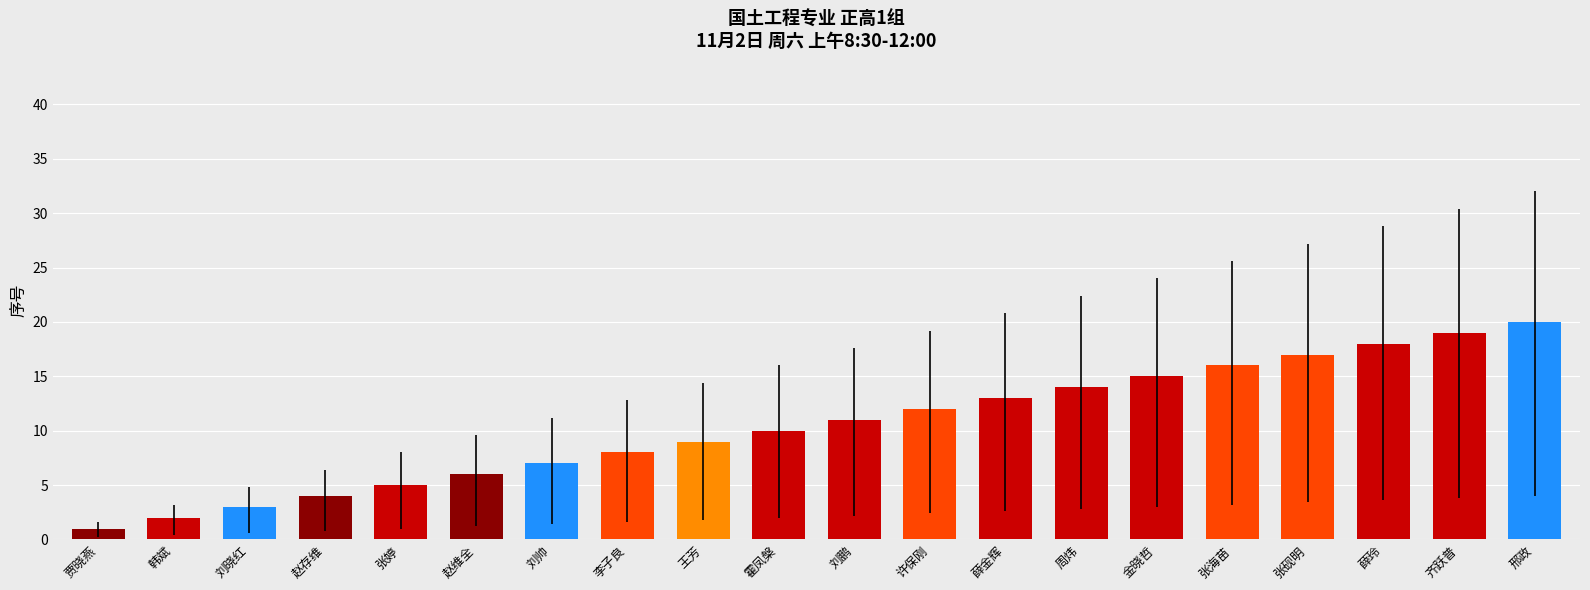

Is it true that the value at 周炜 is 9?

False